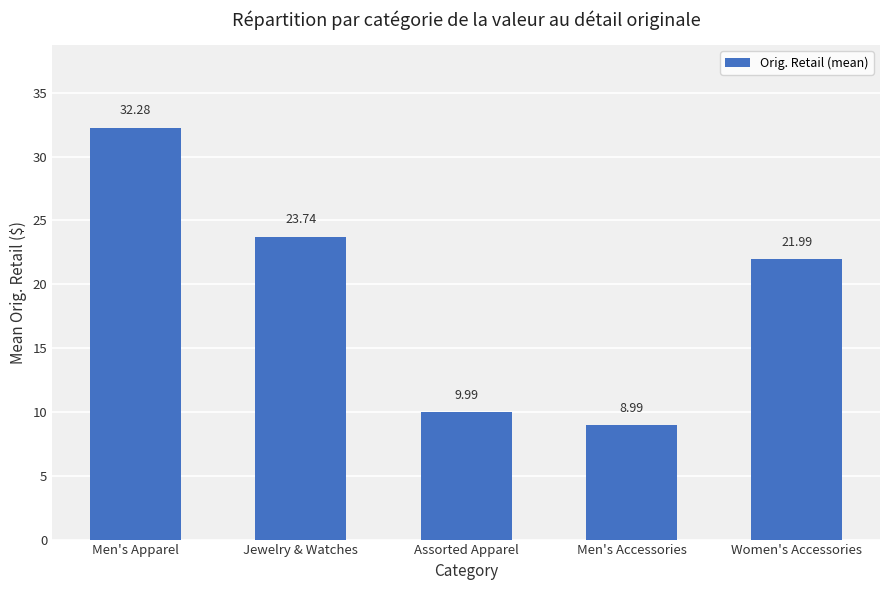

What is the ratio of the value at Assorted Apparel to the value at Men's Apparel?

0.3